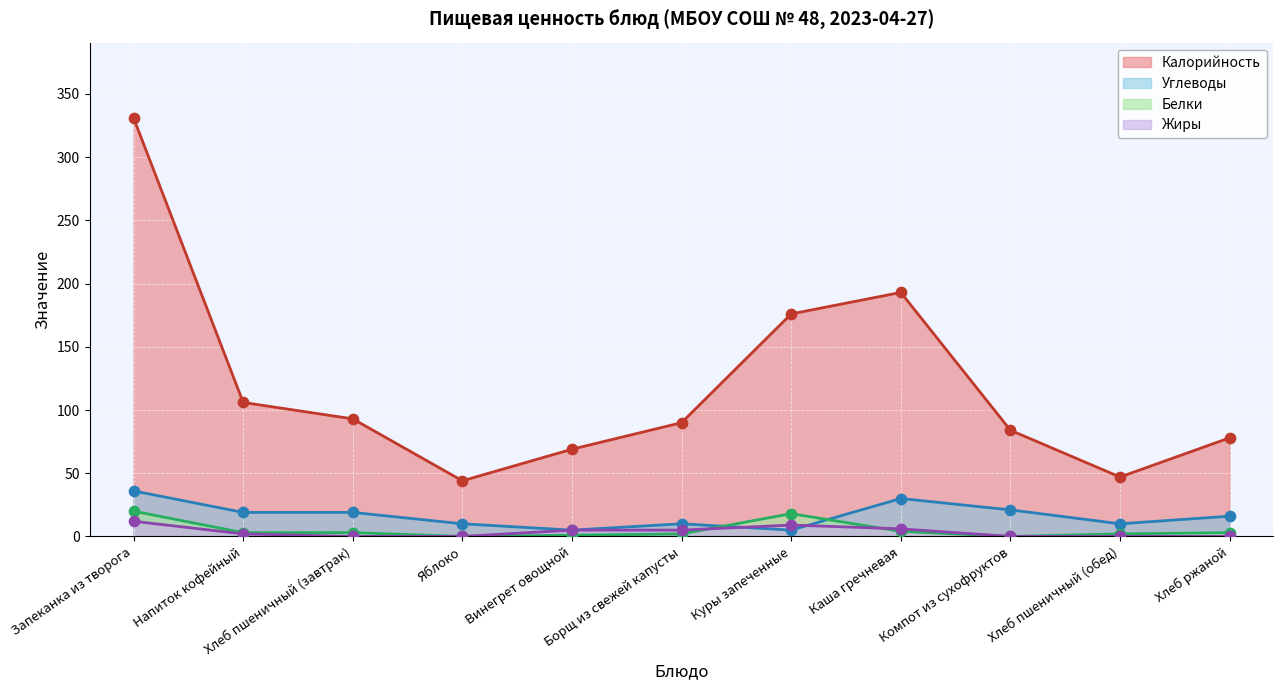

At how many categories does at least one series exceed 0?

11